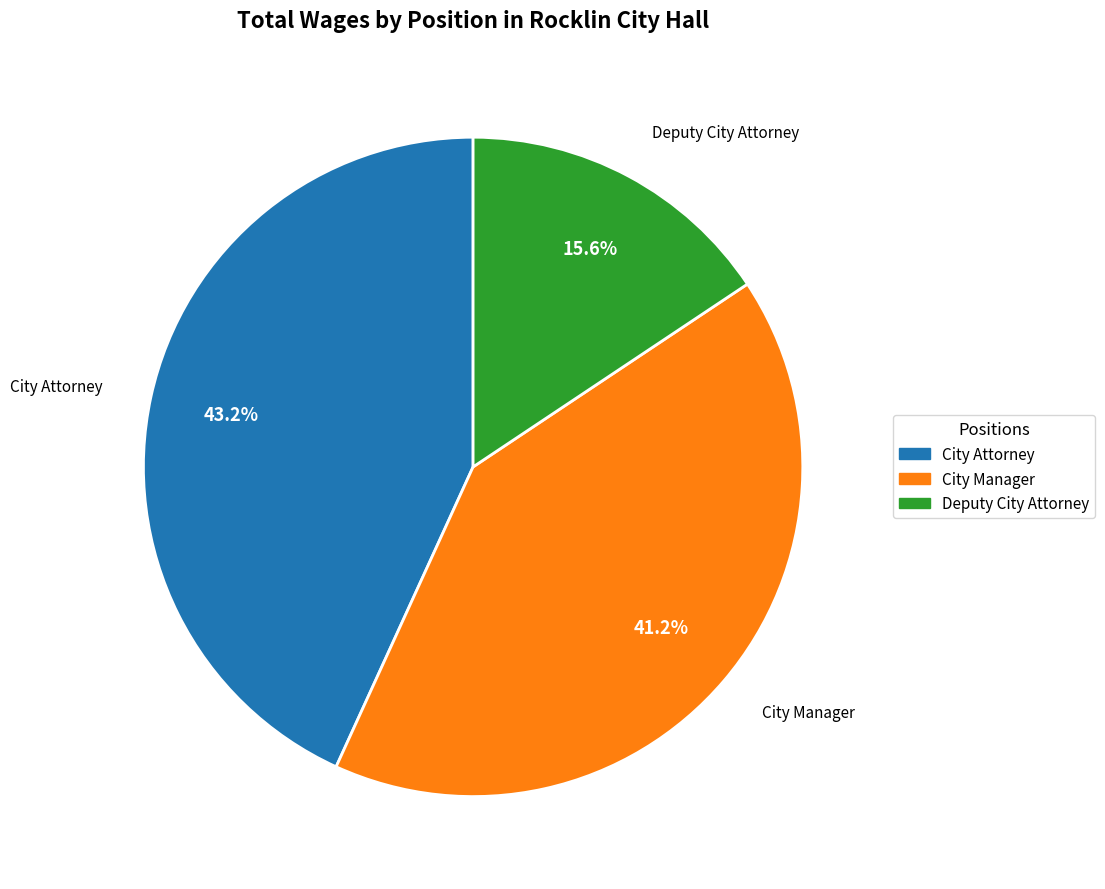

Is it true that City Manager is 41% of the pie?

True